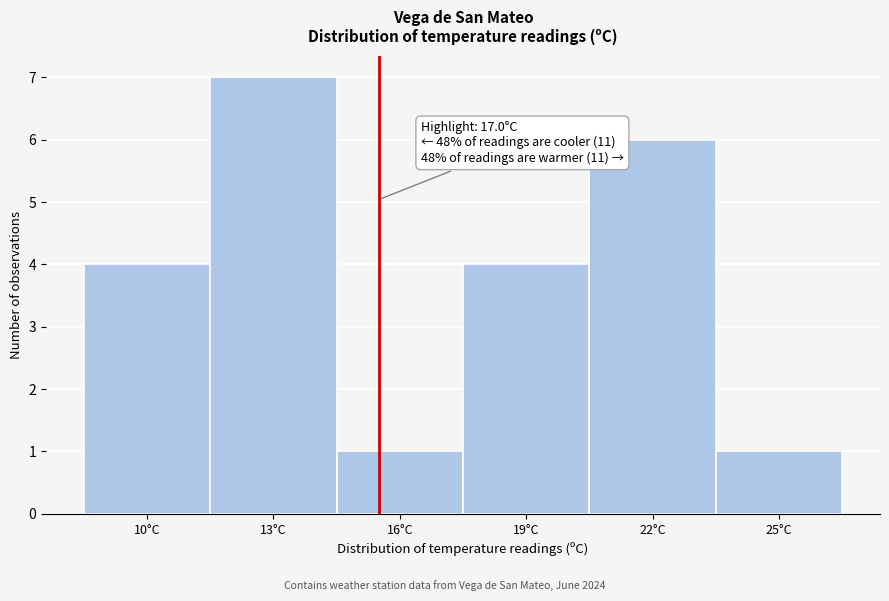

Reading left to right, transcribe all the data shown in this chart.

4	7	1	4	6	1